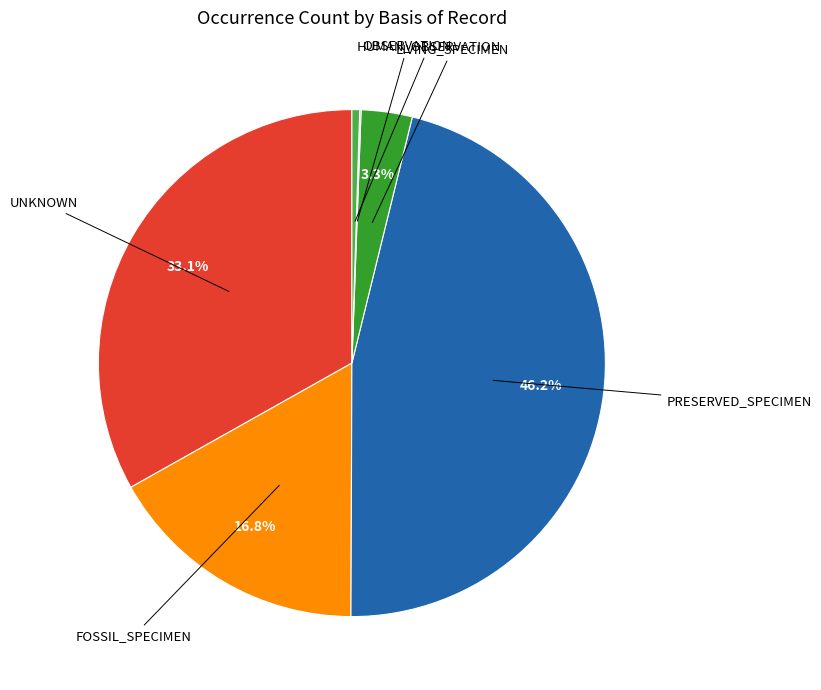

Does any single category account for the majority?

No